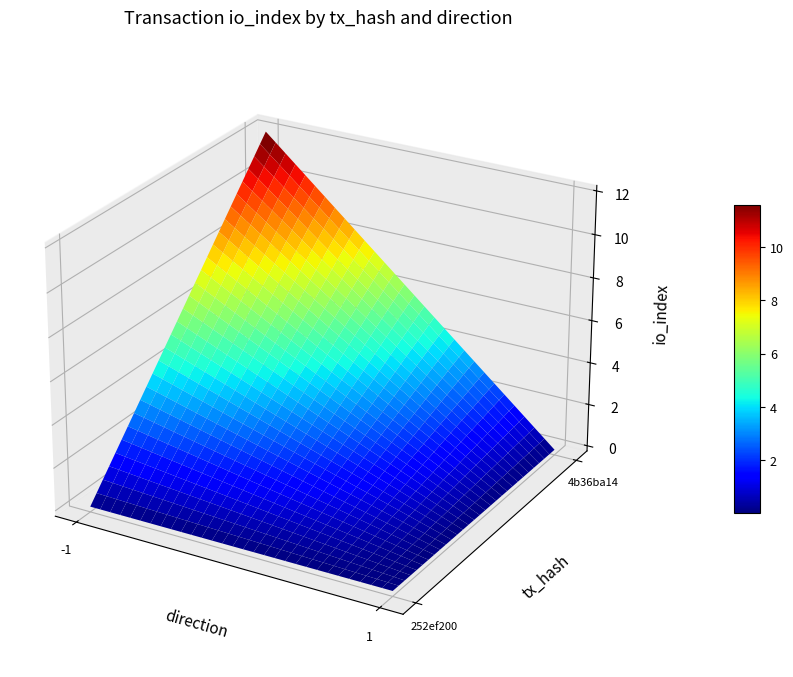

Rank the series at direction from highest to lowest value.

4b36ba14, 252ef200